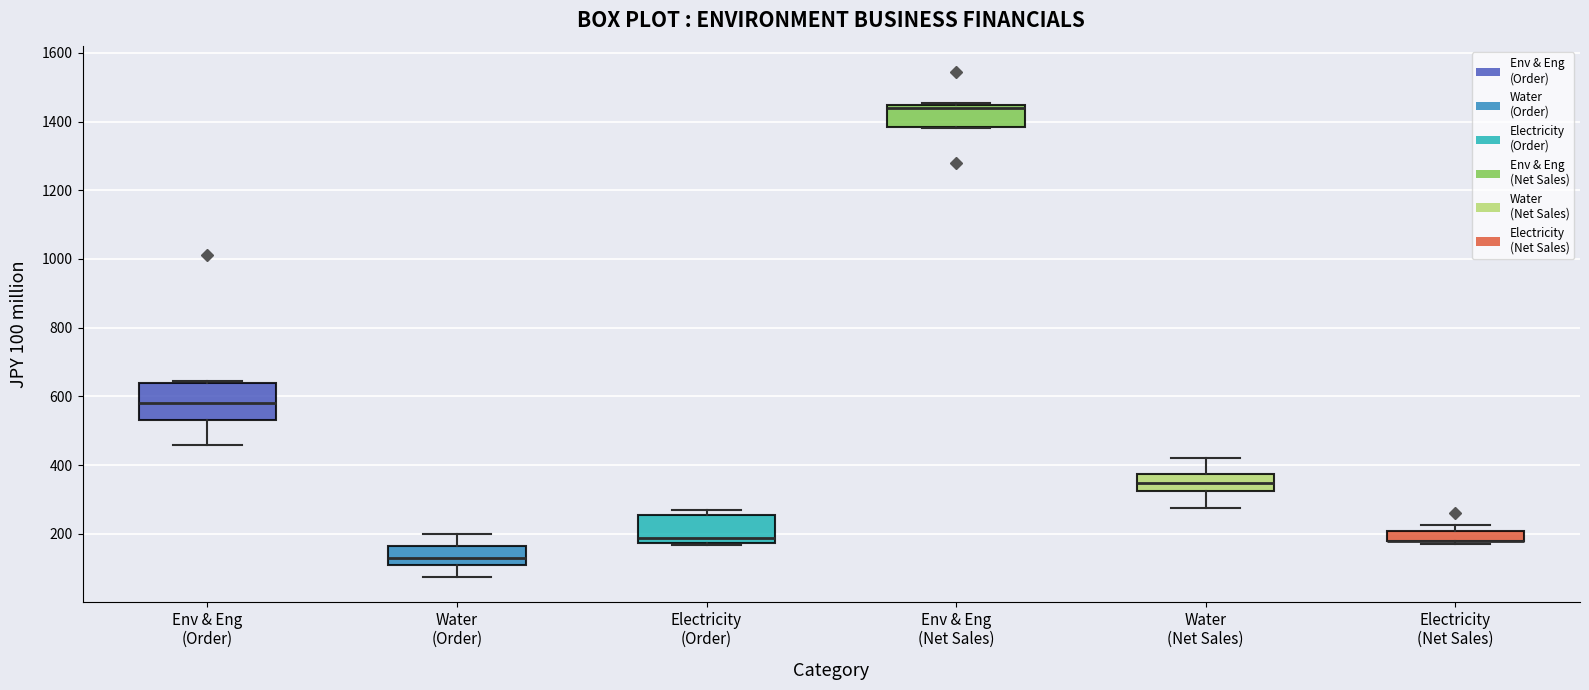

Reading left to right, read every box against the y-axis: the position of its median line, the range the box covers, and the ends of its whiskers. The values are not printed on the chart, so give them approximately, as read against the axis.

Env & Eng (Order): median 580, box 540 to 640, whiskers 460 to 640 (just above the box's upper edge)
Water (Order): median 140, box 100 to 160, whiskers 80 to 200
Electricity (Order): median 180 (just above the box's lower edge), box 180 to 260, whiskers 160 to 260 (just above the box's upper edge)
Env & Eng (Net Sales): median 1440 (just below the box's upper edge), box 1380 to 1440, whiskers 1380 to 1460
Water (Net Sales): median 340, box 320 to 380, whiskers 280 to 420
Electricity (Net Sales): median 180 (drawn on the box's lower edge), box 180 to 200, whiskers 180 (just below the box's lower edge) to 220